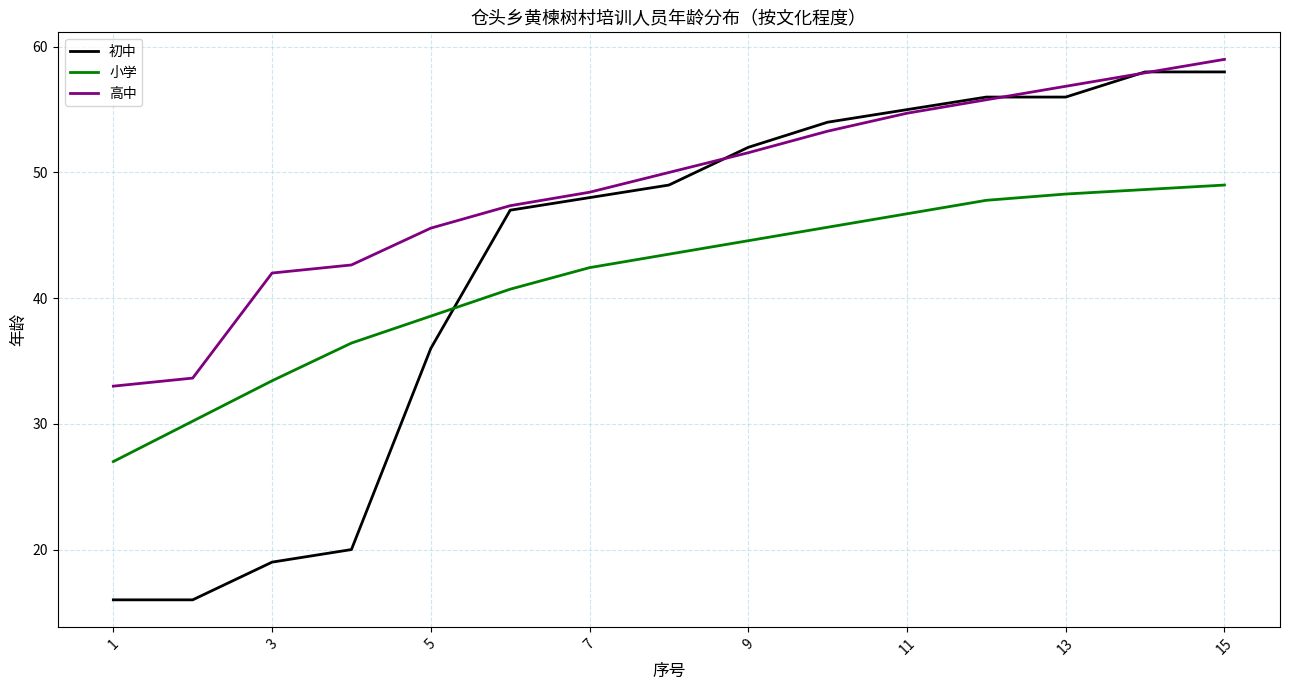

Which series has the largest range (max minus min)?

初中